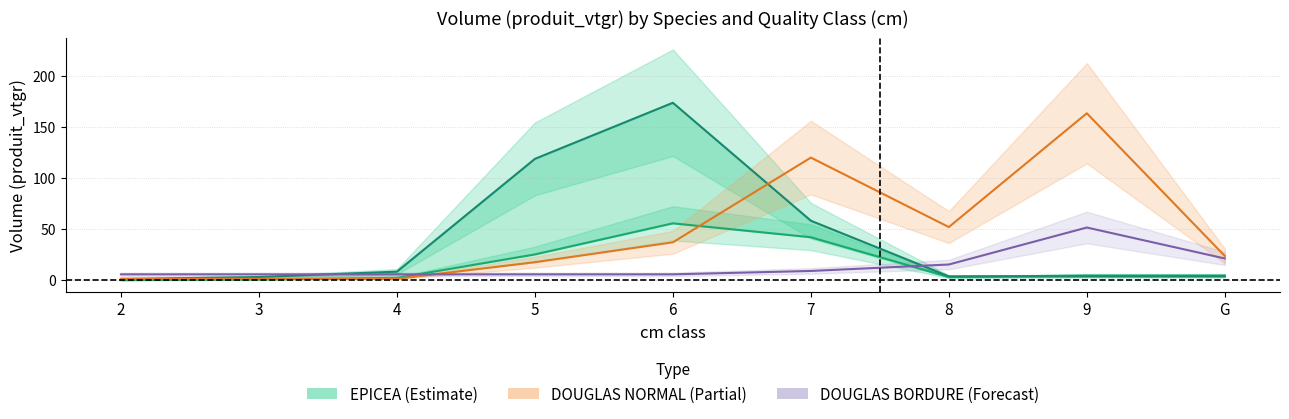

What is the spread (max minus min) of values at 6?

167.8